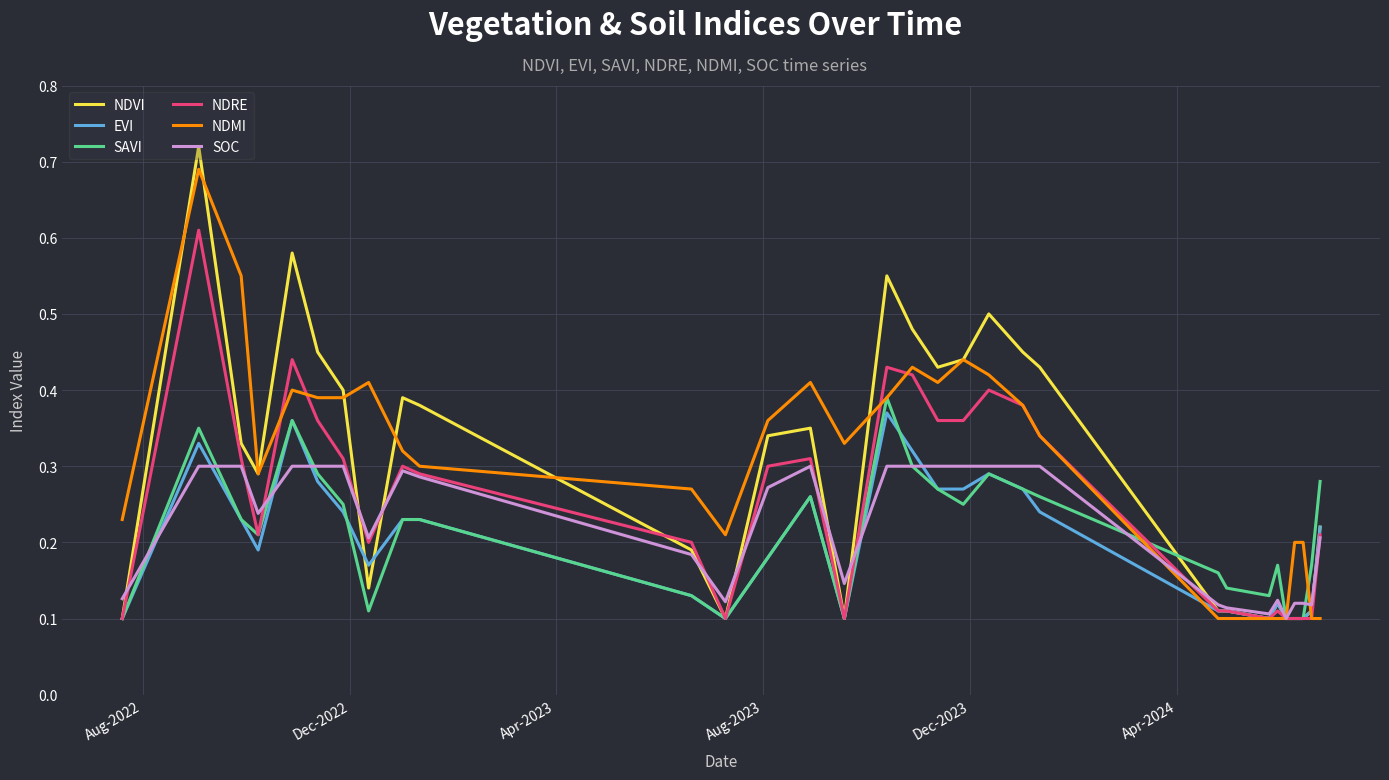

List the series in order of their peak value, highest first.

NDVI, NDMI, NDRE, SAVI, EVI, SOC